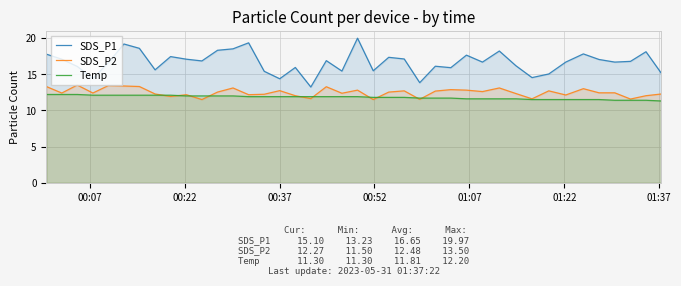

What is the sum of all SDS_P1 values?

666.0